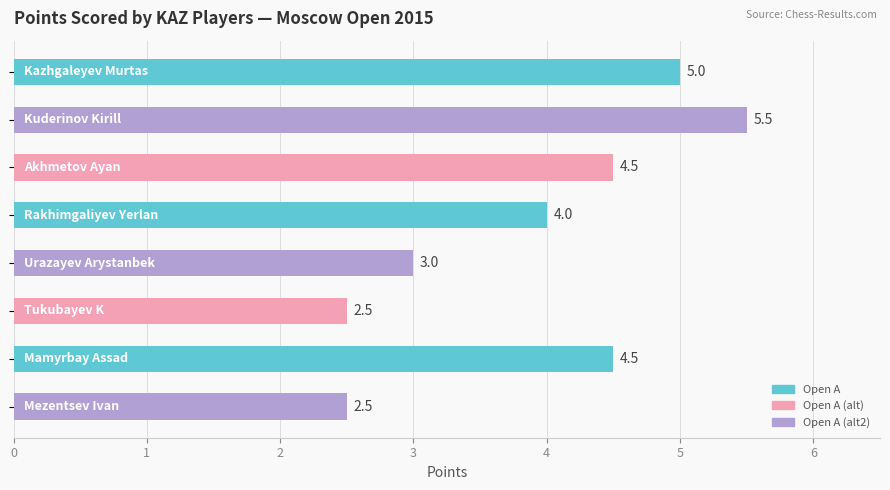

What is the value of the 3rd bar from the top?

4.5